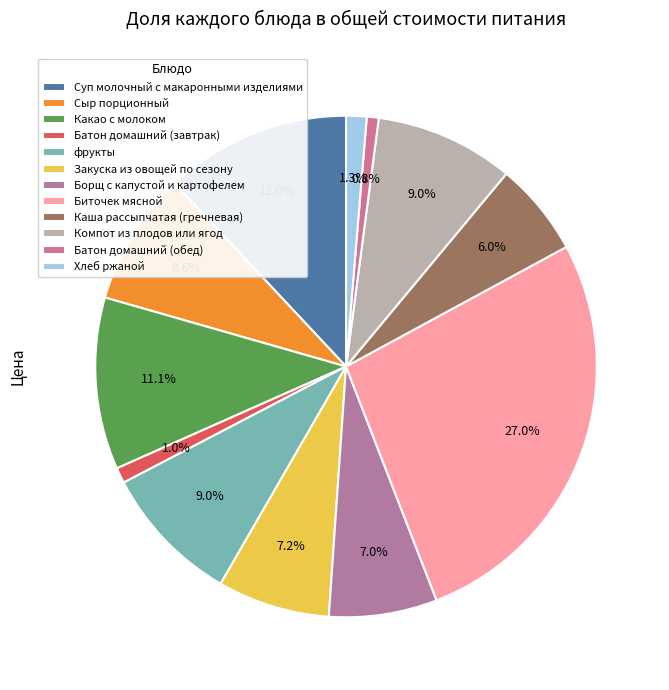

To the nearest percent, what portion does Батон домашний (обед) represent?

1%